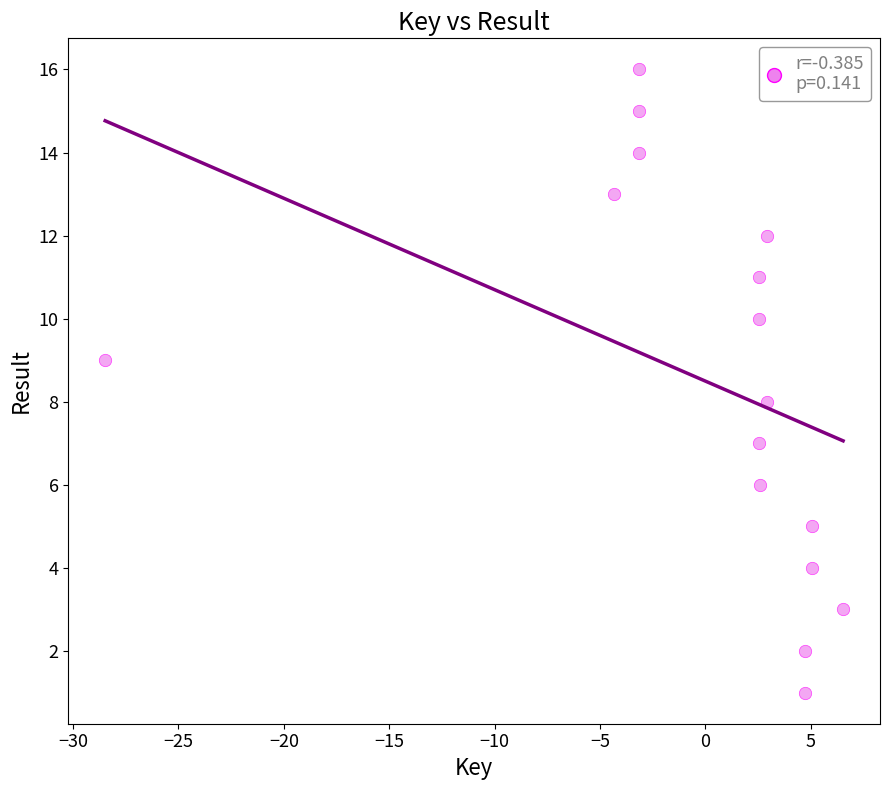

What is the range of Y values (max minus min)?

15